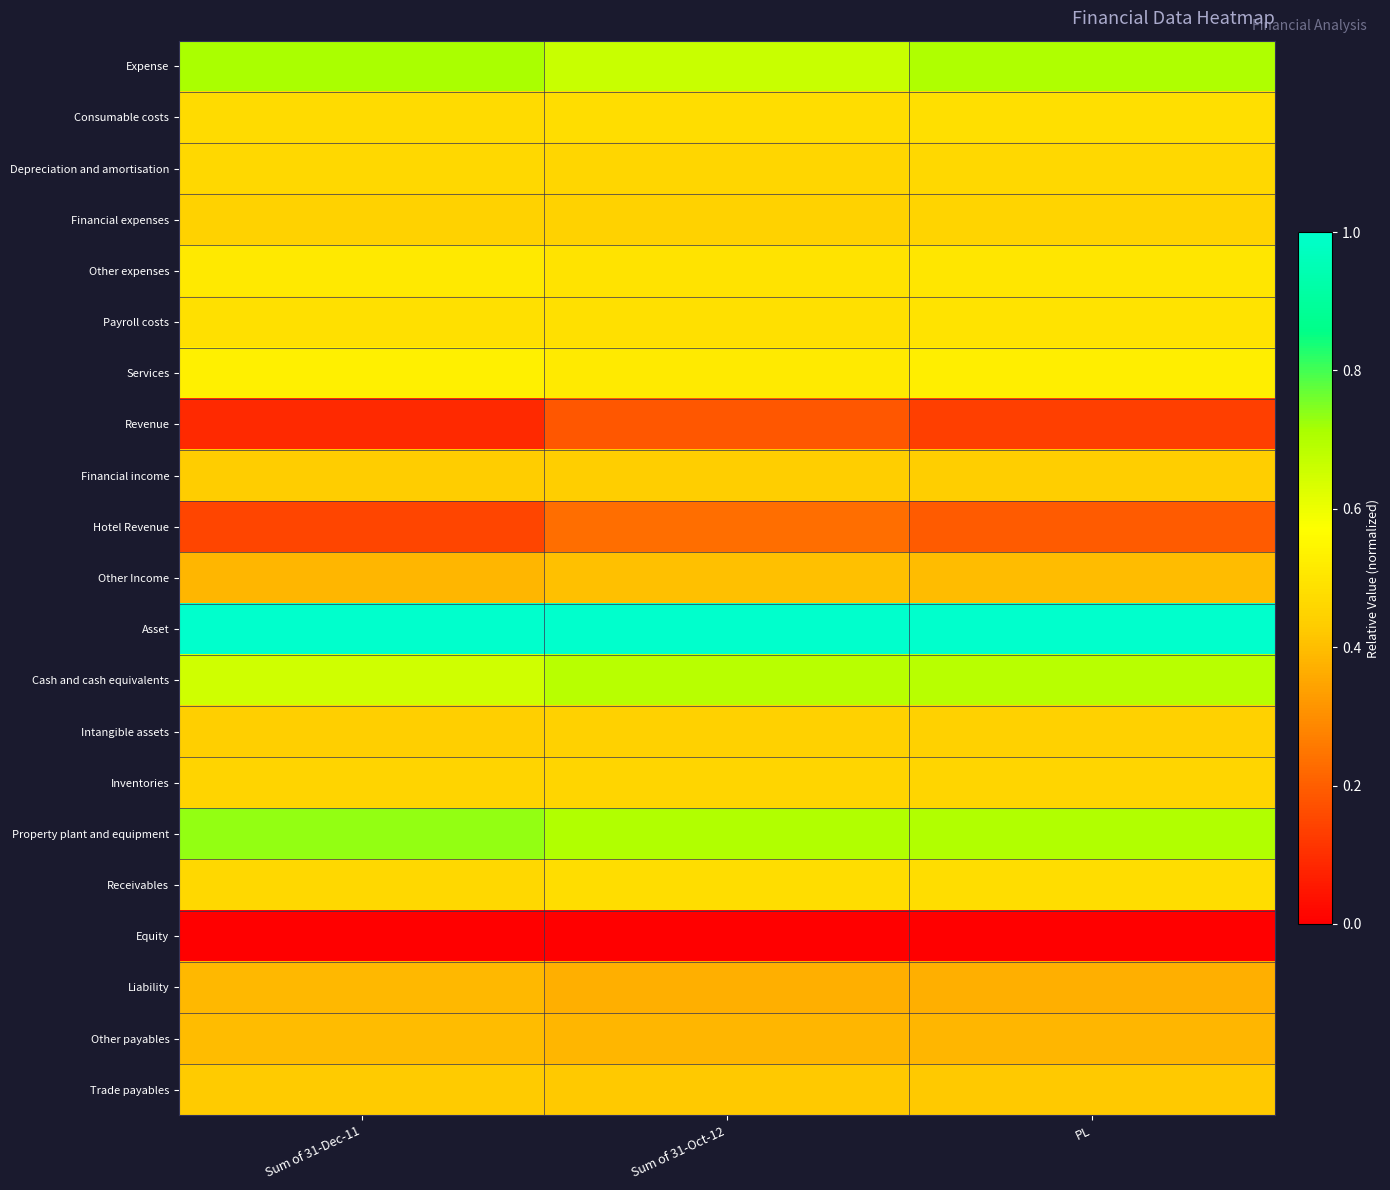

What is the total value across all series at PL?

9.7